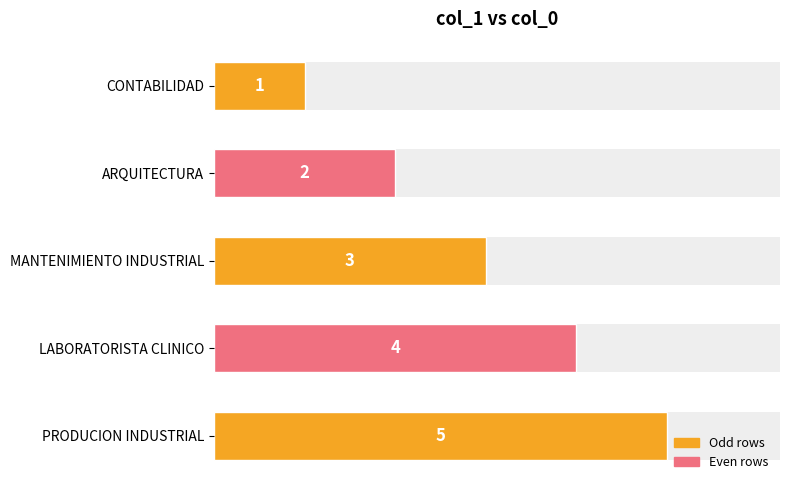

True or false: the data shows 6 at LABORATORISTA CLINICO.

False